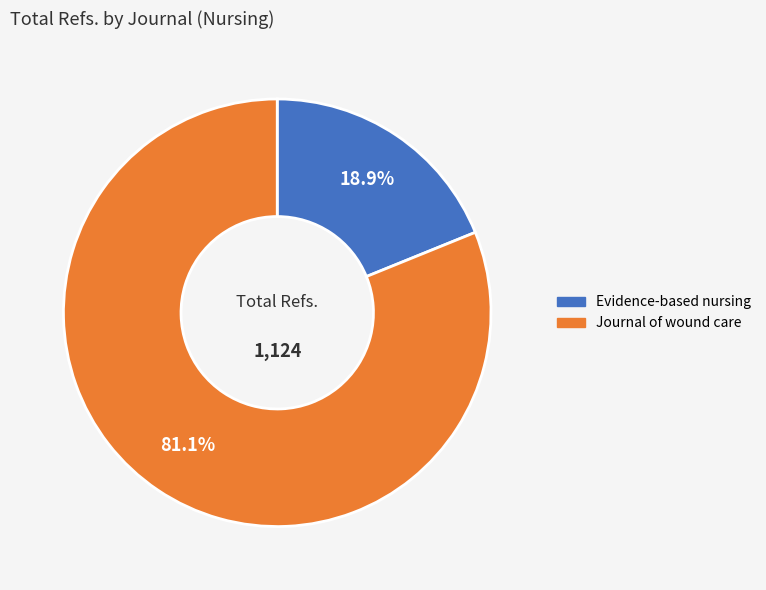

What is the ratio of the value at Journal of wound care to the value at Evidence-based nursing?

4.3